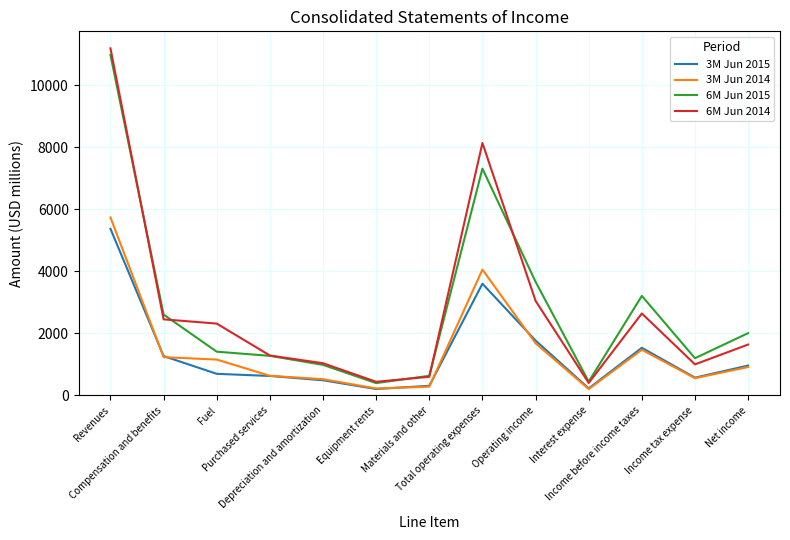

What is the average value of the 3M Jun 2014 series?

1437